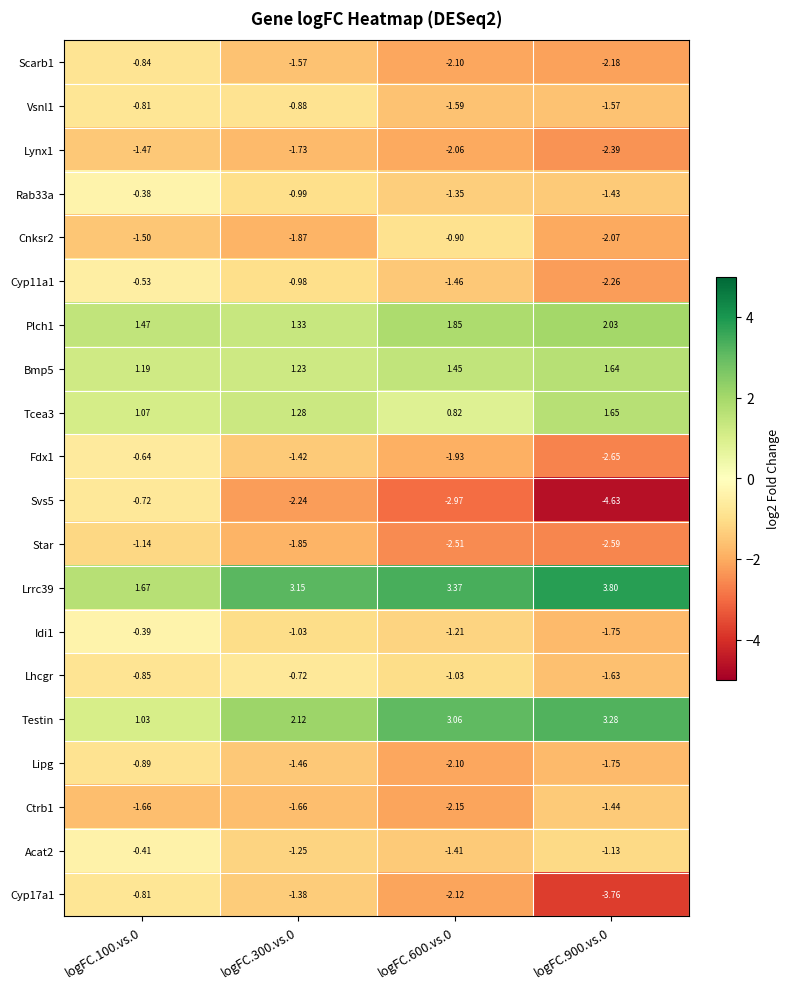

Is the value of Acat2 at logFC.100.vs.0 greater than the value of Scarb1 at logFC.100.vs.0?

Yes